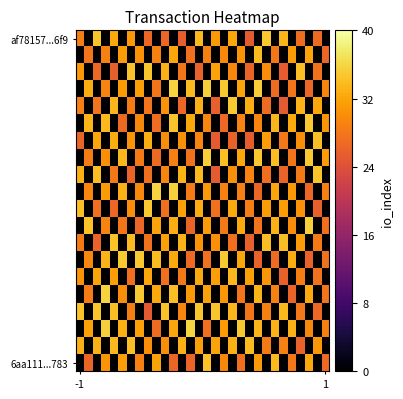

How many series are shown in this chart?

20